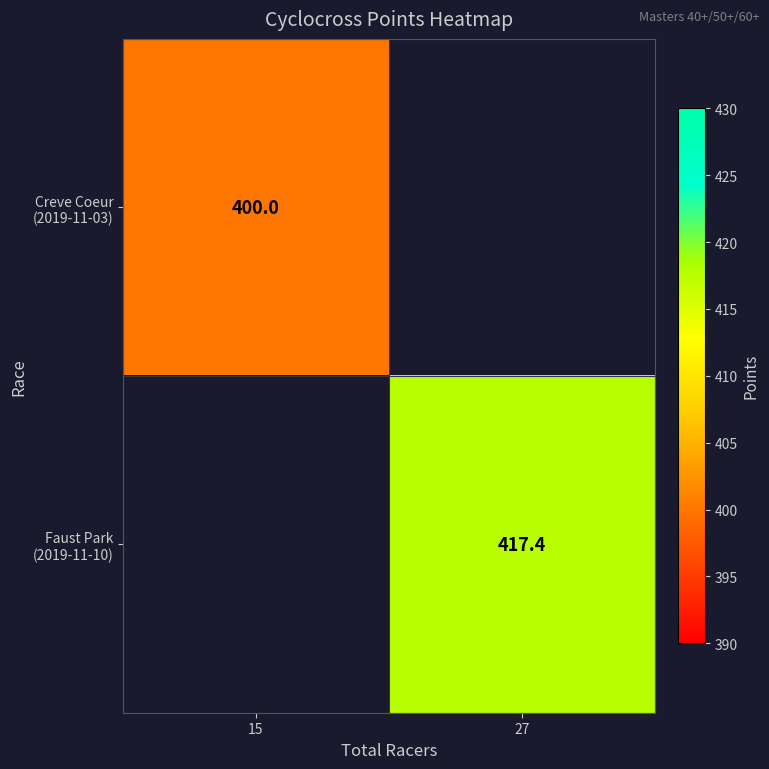

How many positive values does the Faust Park (2019-11-10) series have?

1